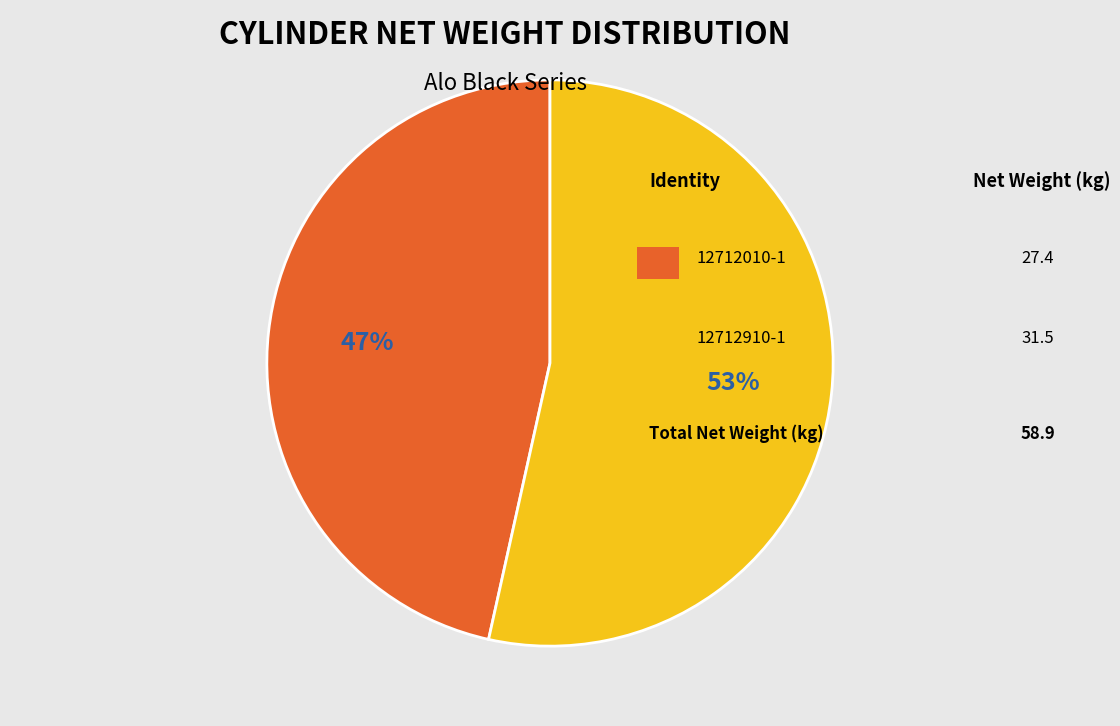

To the nearest percent, what is the average slice percentage?

50%